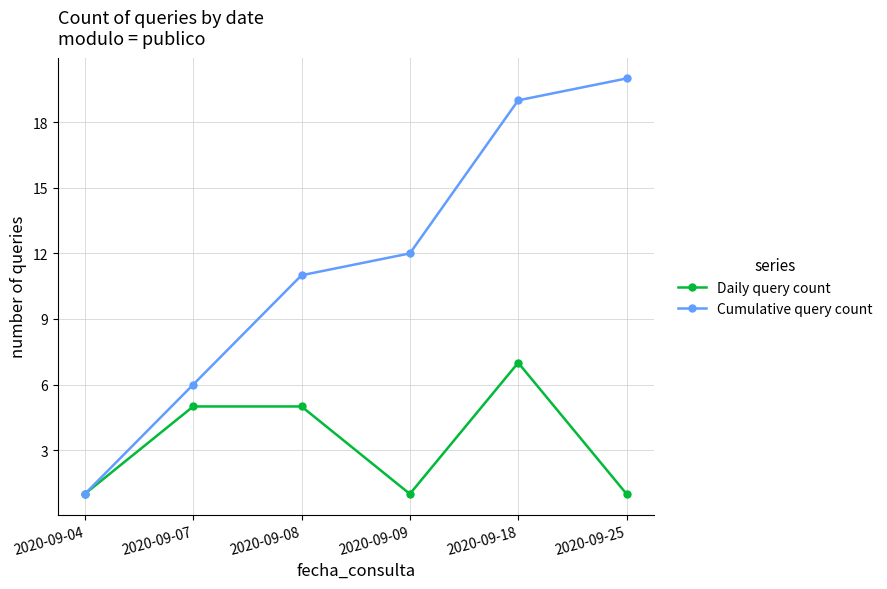

Is the value of Daily query count at 2020-09-04 greater than the value of Cumulative query count at 2020-09-25?

No